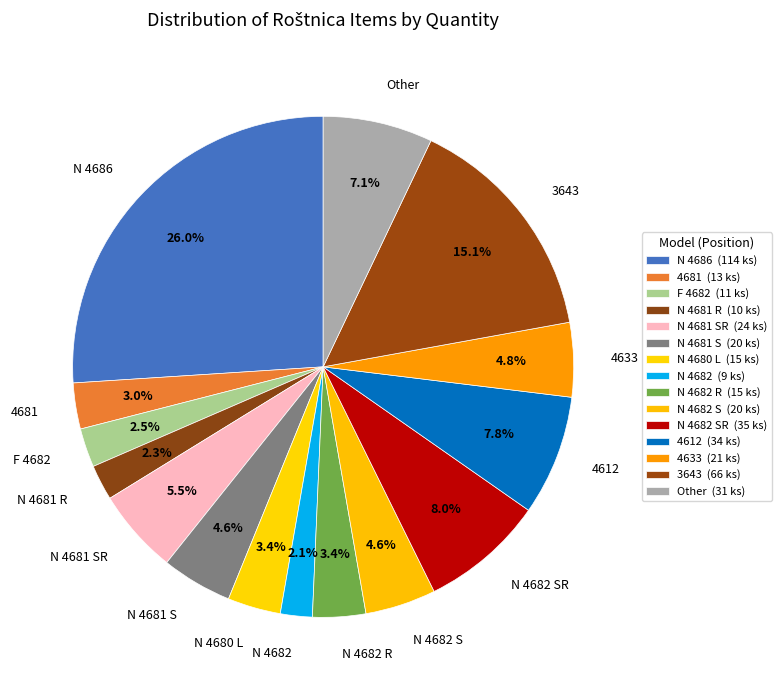

Count the number of slices in the pie.

15